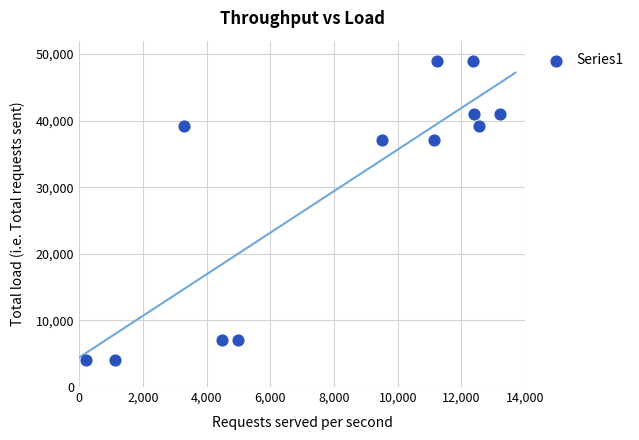

What is the average X value?

8042.7